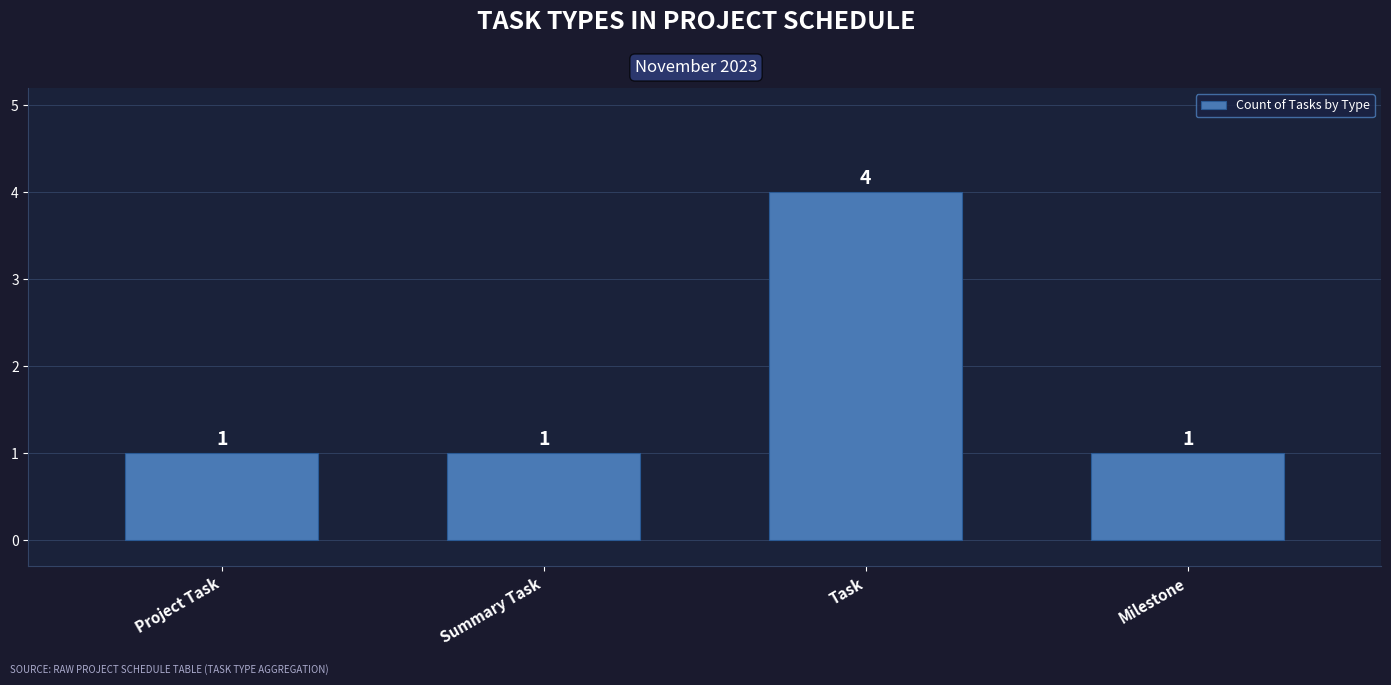

What is the change in value from Project Task to Task?

+3